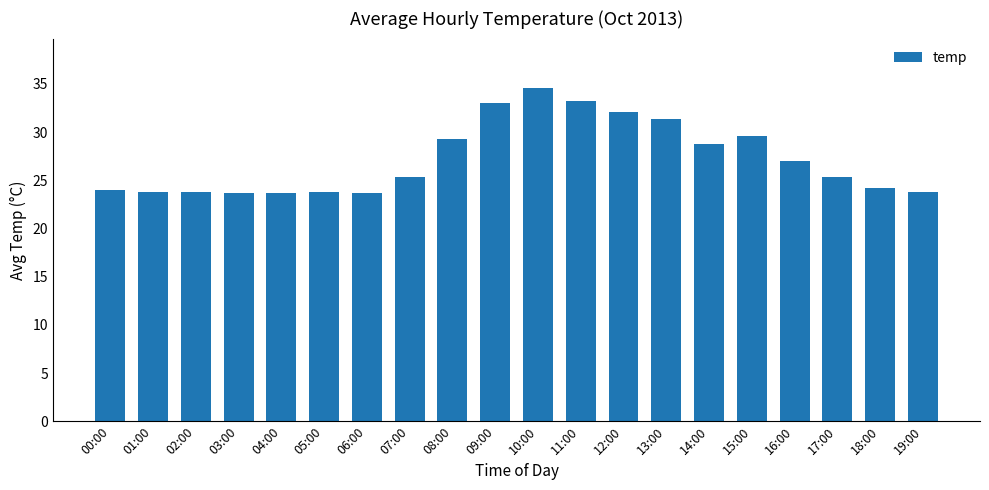

What is the sum of all values?

544.2